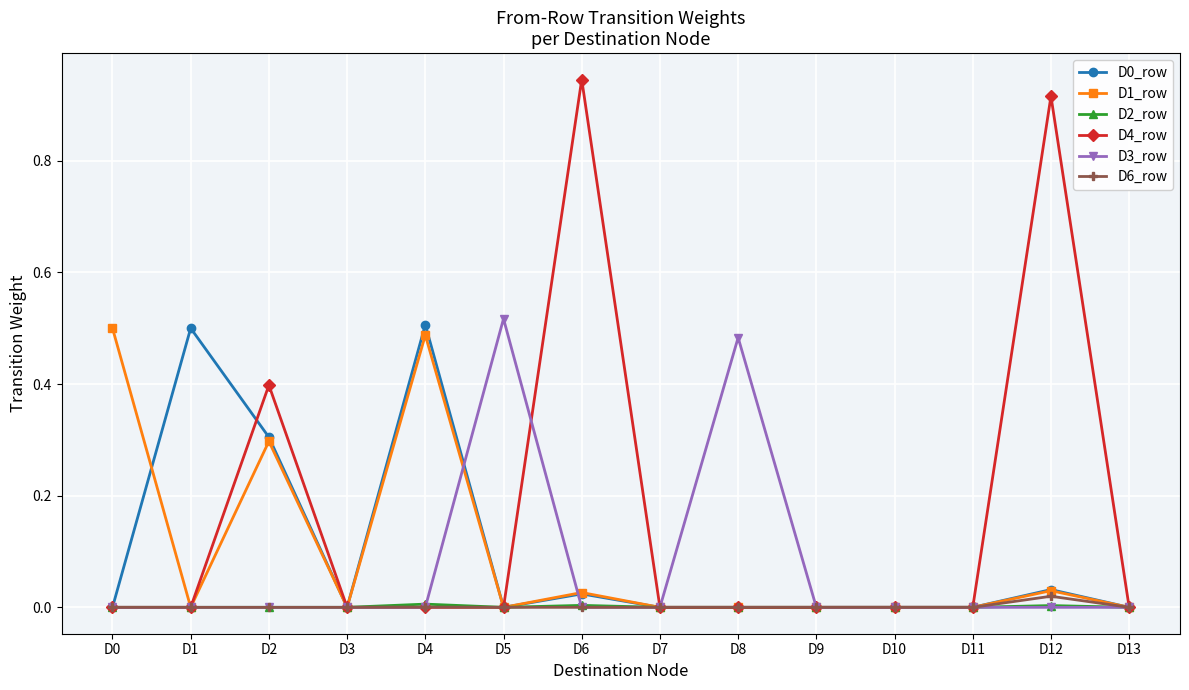

Which series changed the most between D0 and D8?

D1_row